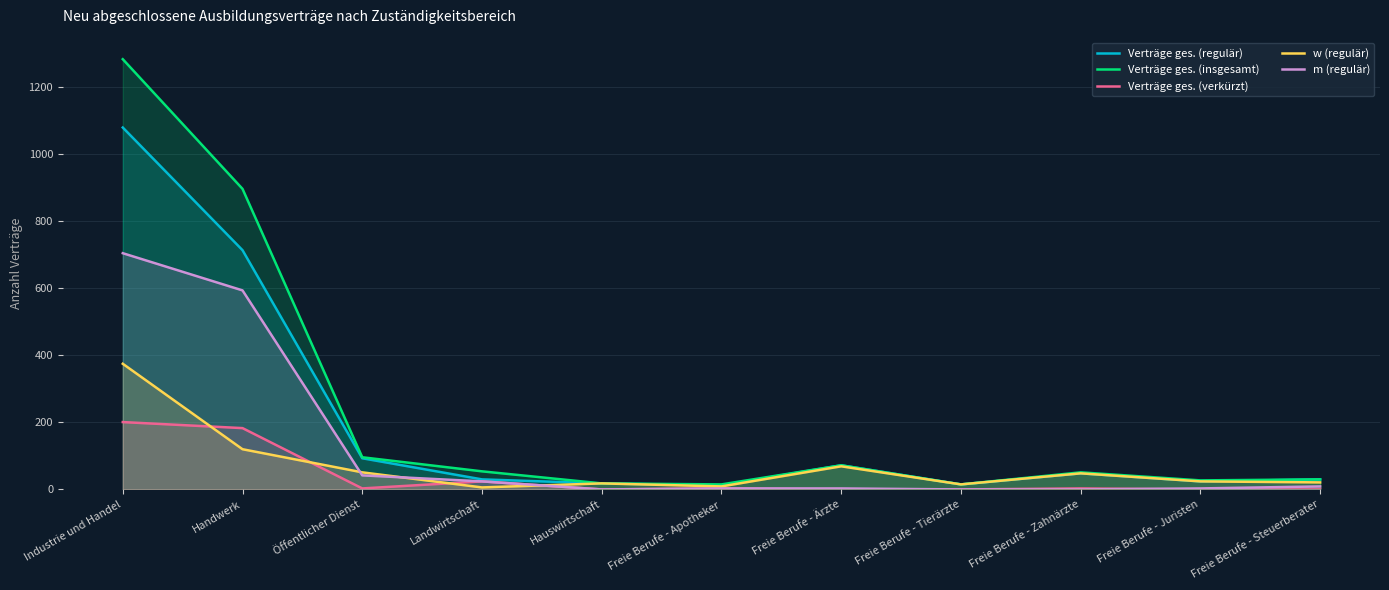

At which category does the chart reach its peak across all series?

Industrie und Handel